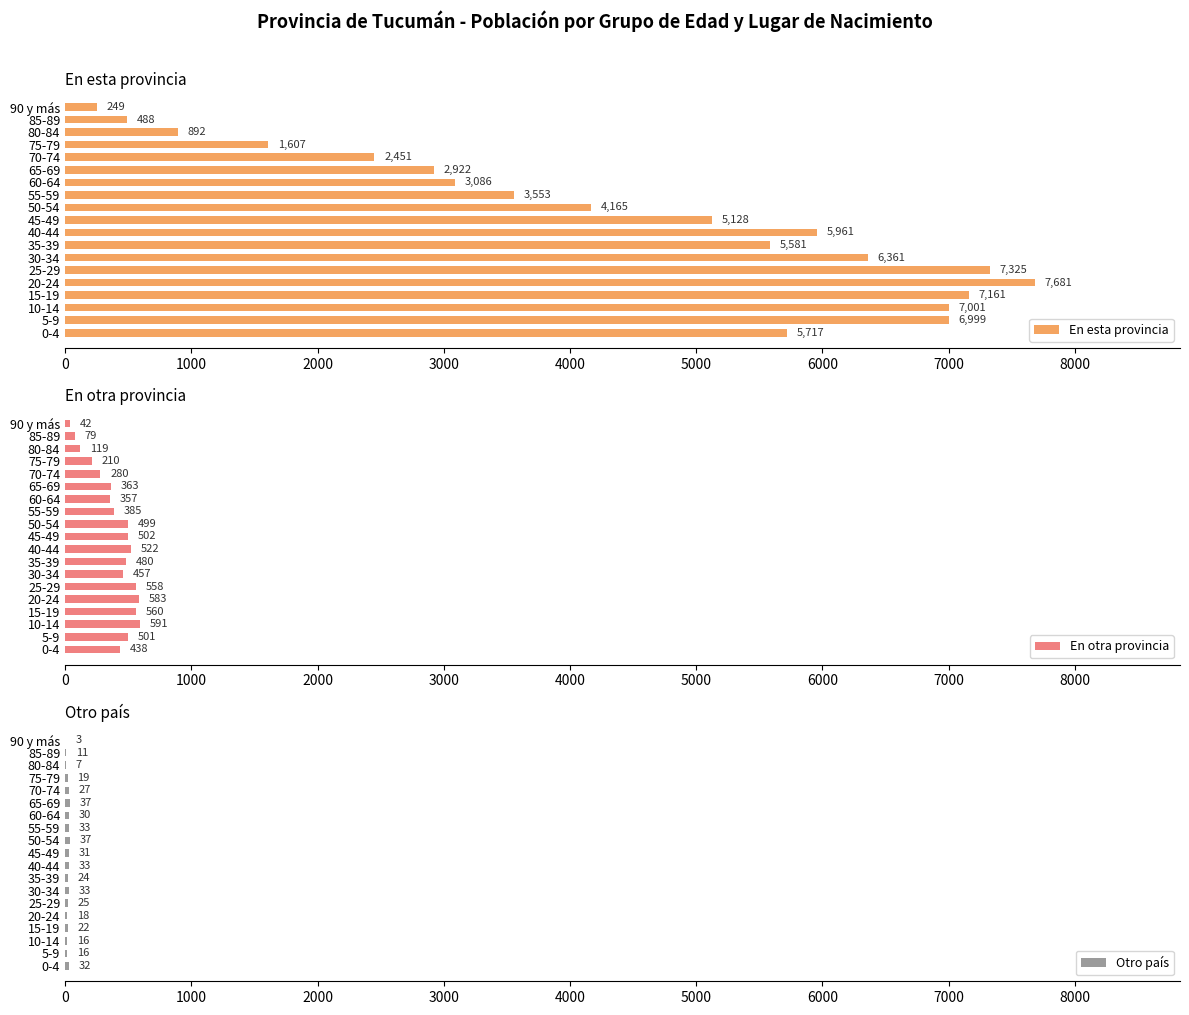

List the labels in order of En esta provincia value, smallest first.

90 y más, 85-89, 80-84, 75-79, 70-74, 65-69, 60-64, 55-59, 50-54, 45-49, 35-39, 0-4, 40-44, 30-34, 5-9, 10-14, 15-19, 25-29, 20-24